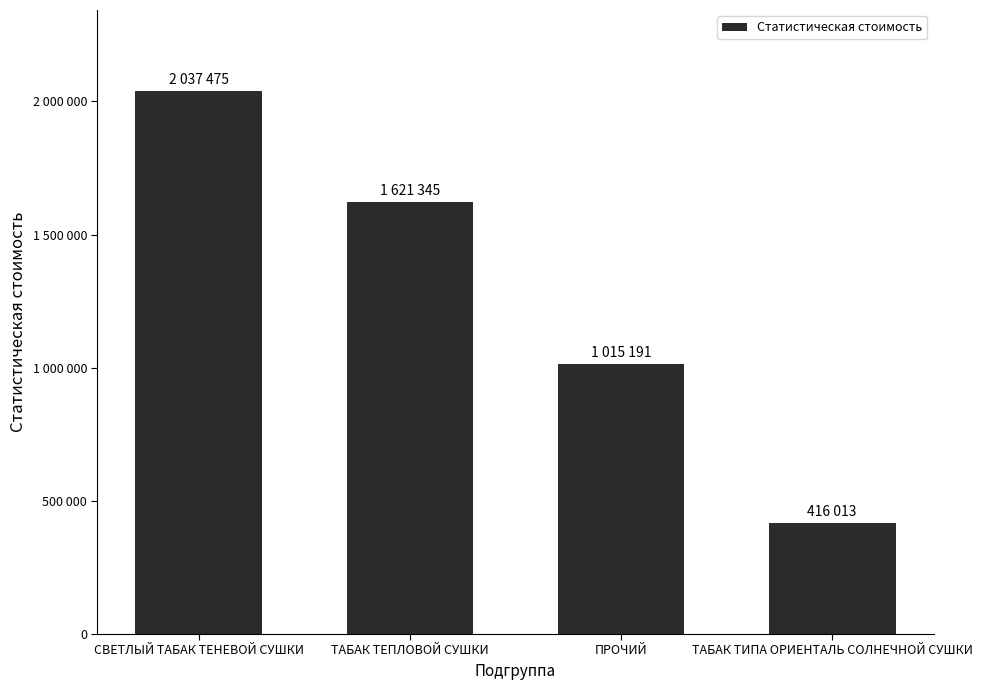

The chart shows a value of 477052.9 at СВЕТЛЫЙ ТАБАК ТЕНЕВОЙ СУШКИ. True or false?

False